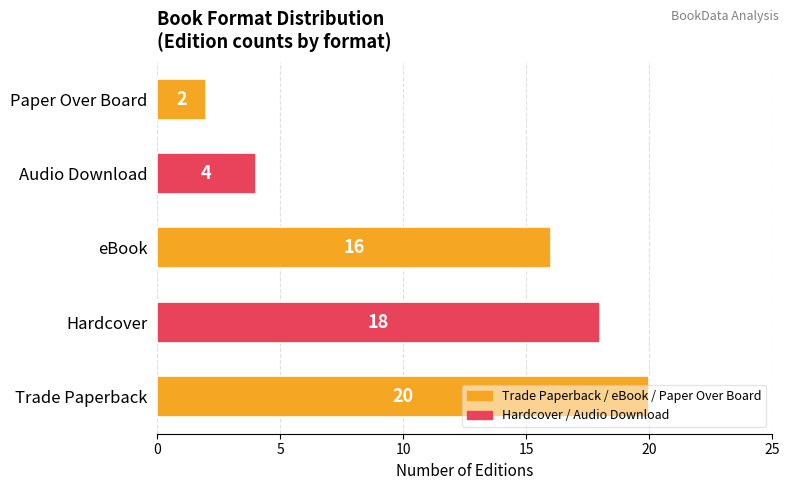

The value at Audio Download is 4. True or false?

True